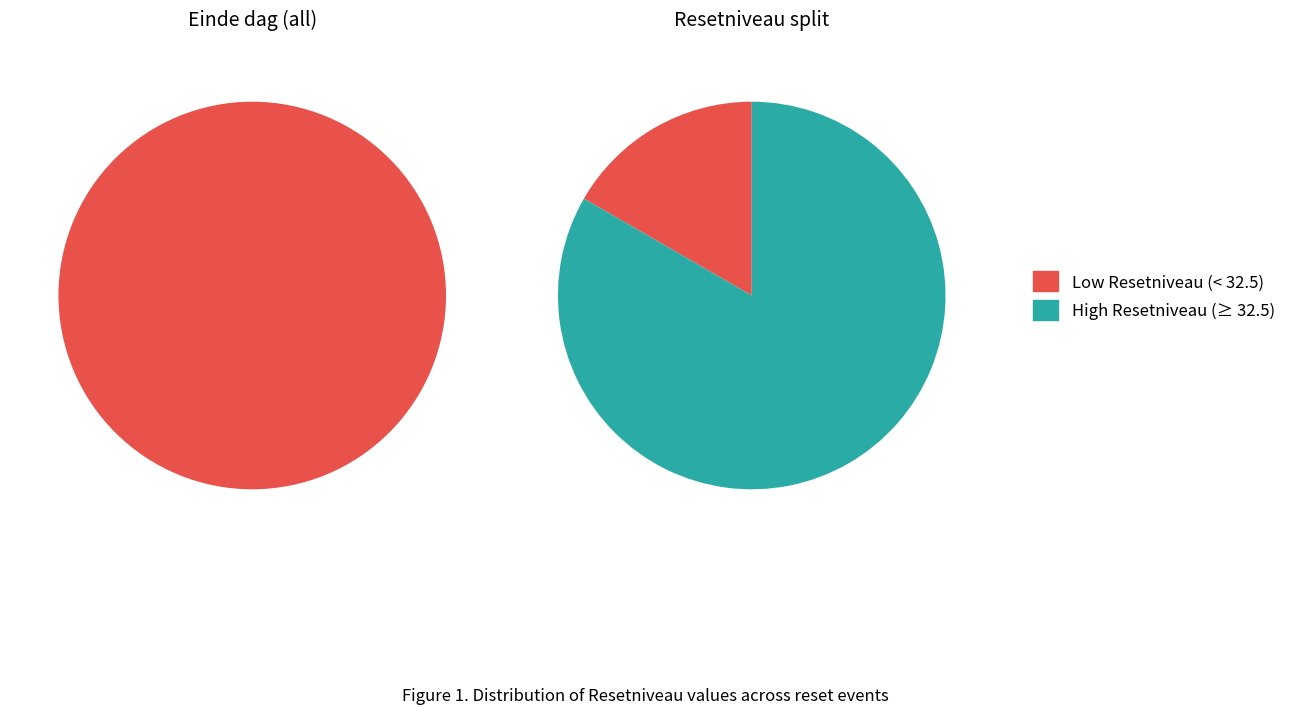

Is it true that 2024-07-11 is 17% of the pie?

False